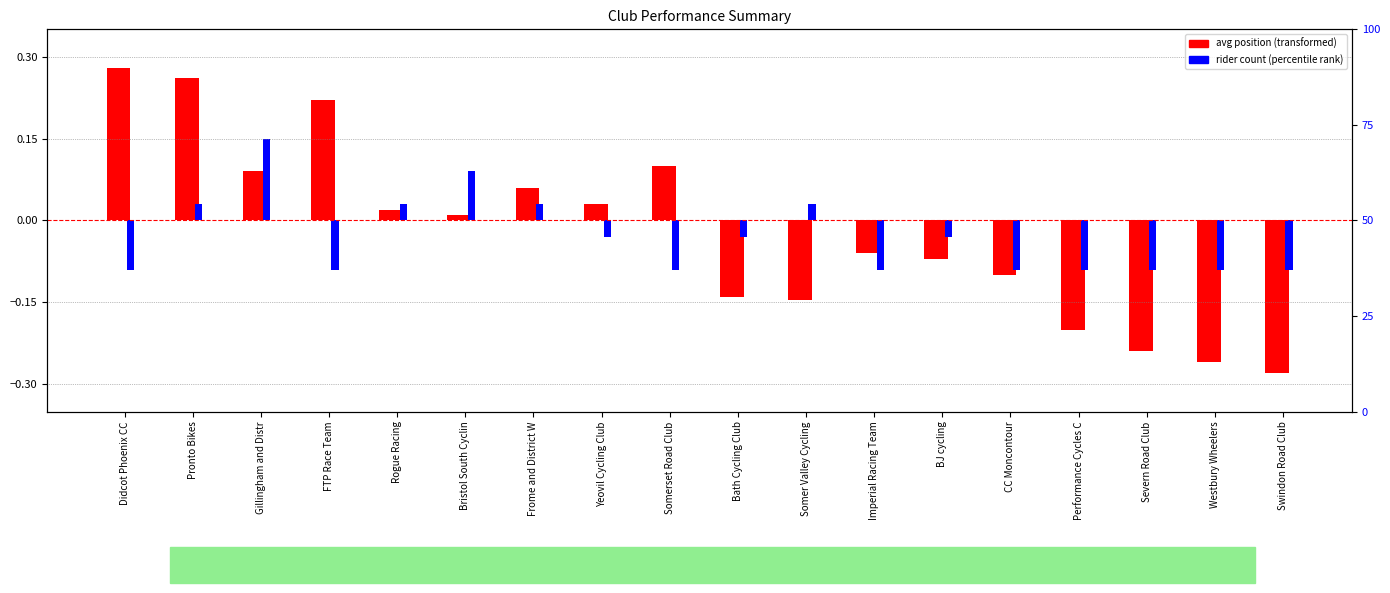

Which series has the largest total across all categories?

avg position (transformed)